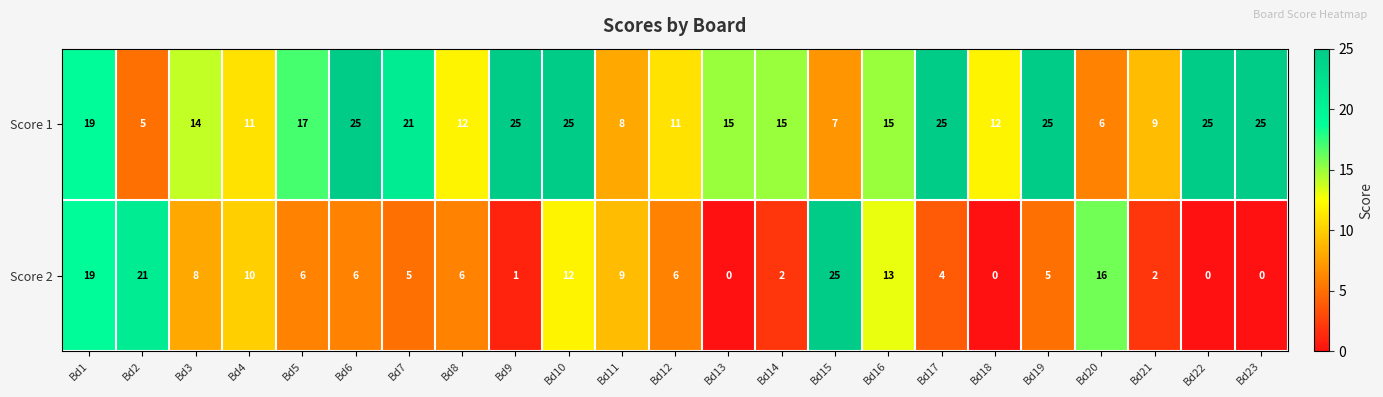

How many categories are shown in the chart?

23